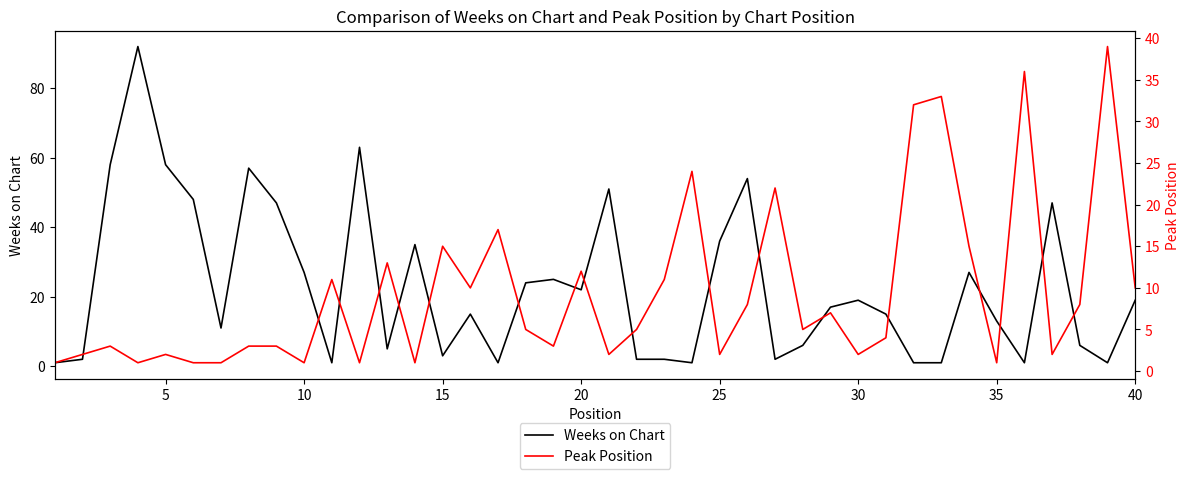

What is the lowest value of the Weeks on Chart series?

1